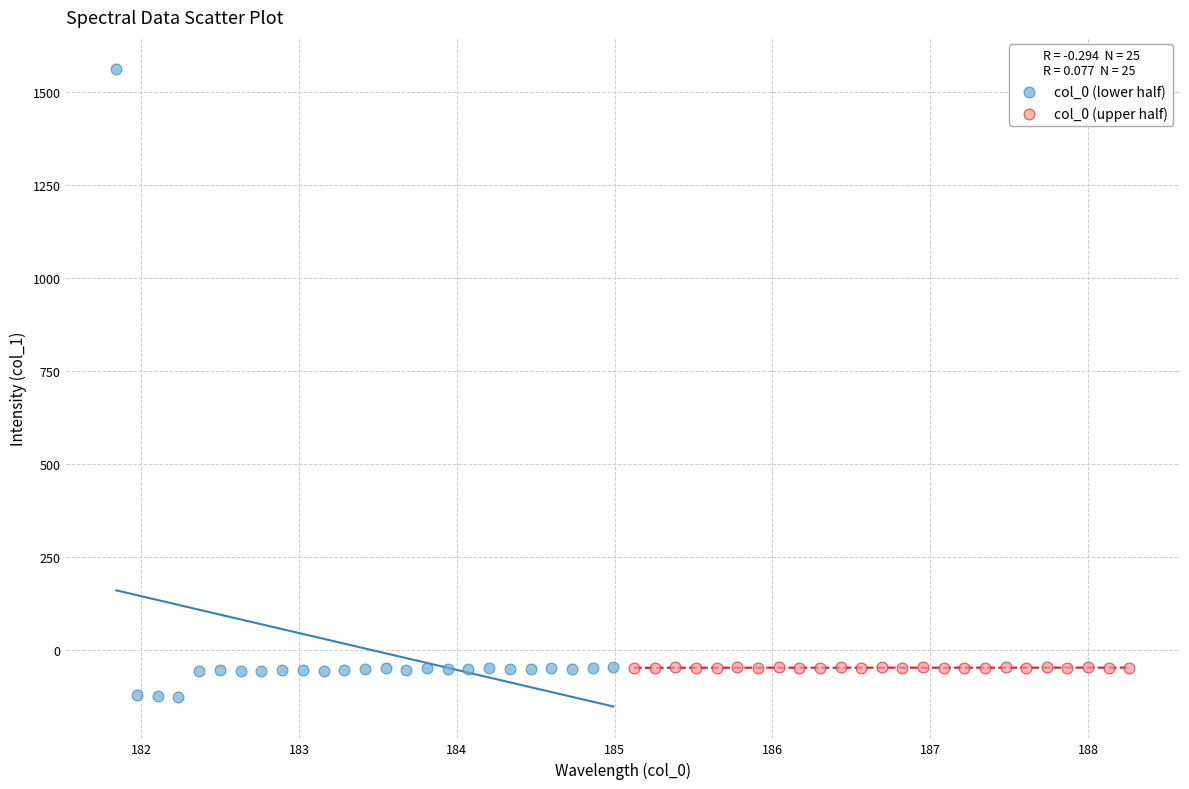

Which series reaches the maximum Y coordinate?

col_0 (lower half)